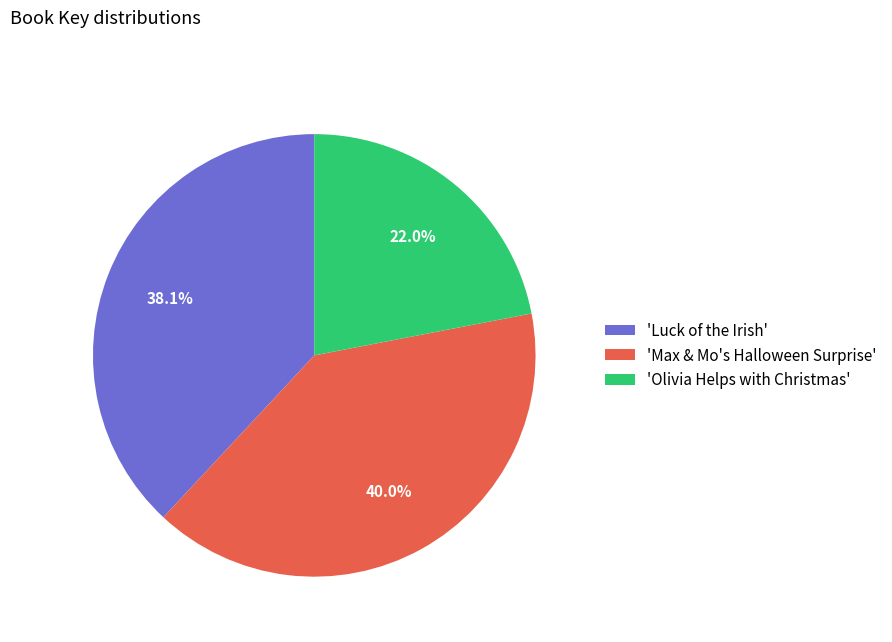

Which category has the smallest portion of the pie?

'Olivia Helps with Christmas'